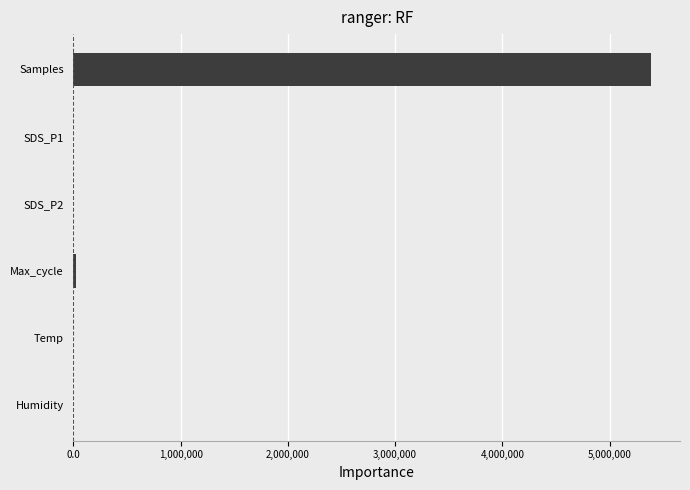

What is the sum of all values?

5406805.5